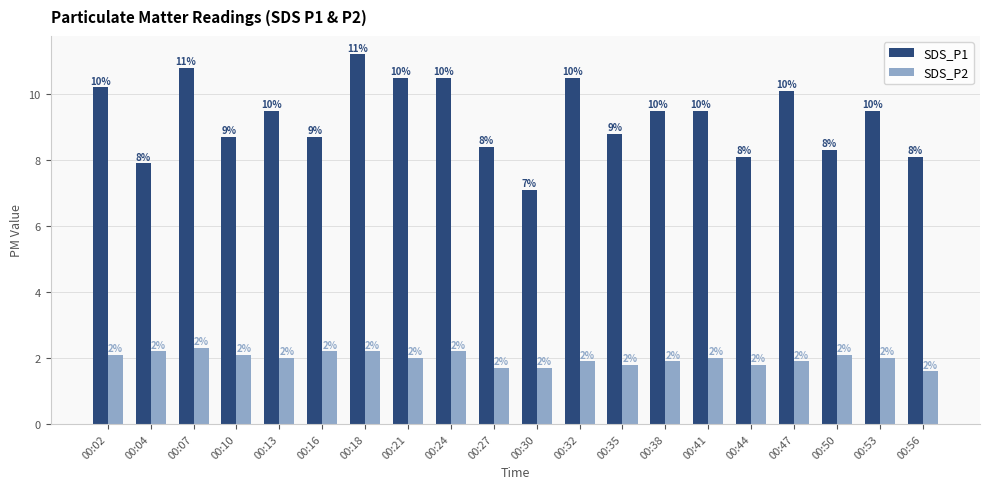

What is the minimum value shown in the chart?

1.6